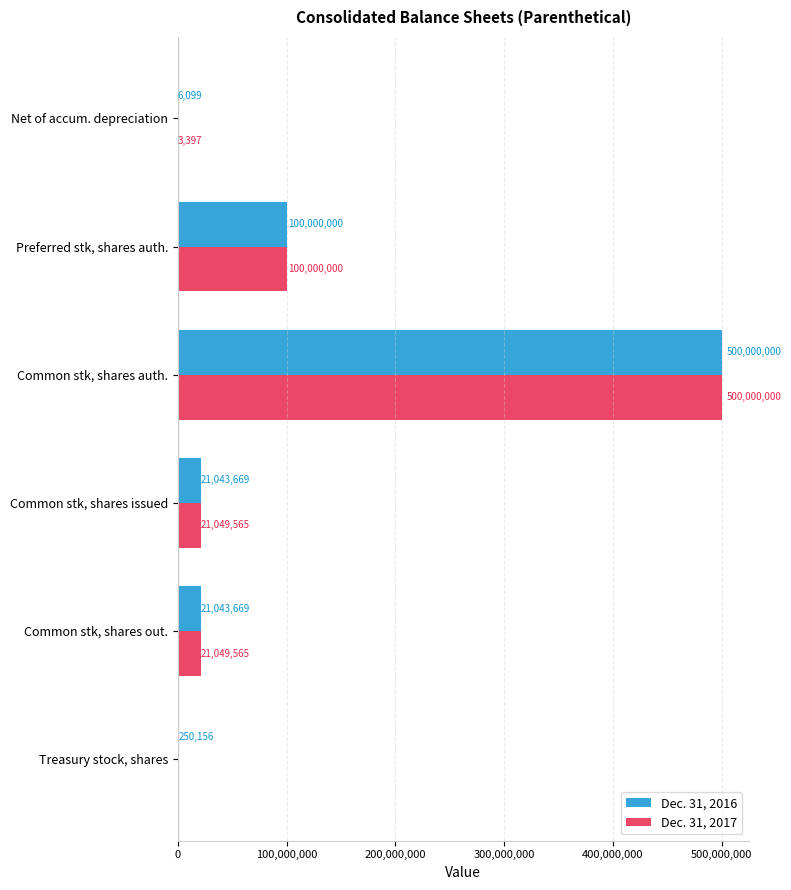

How many series are shown in this chart?

2